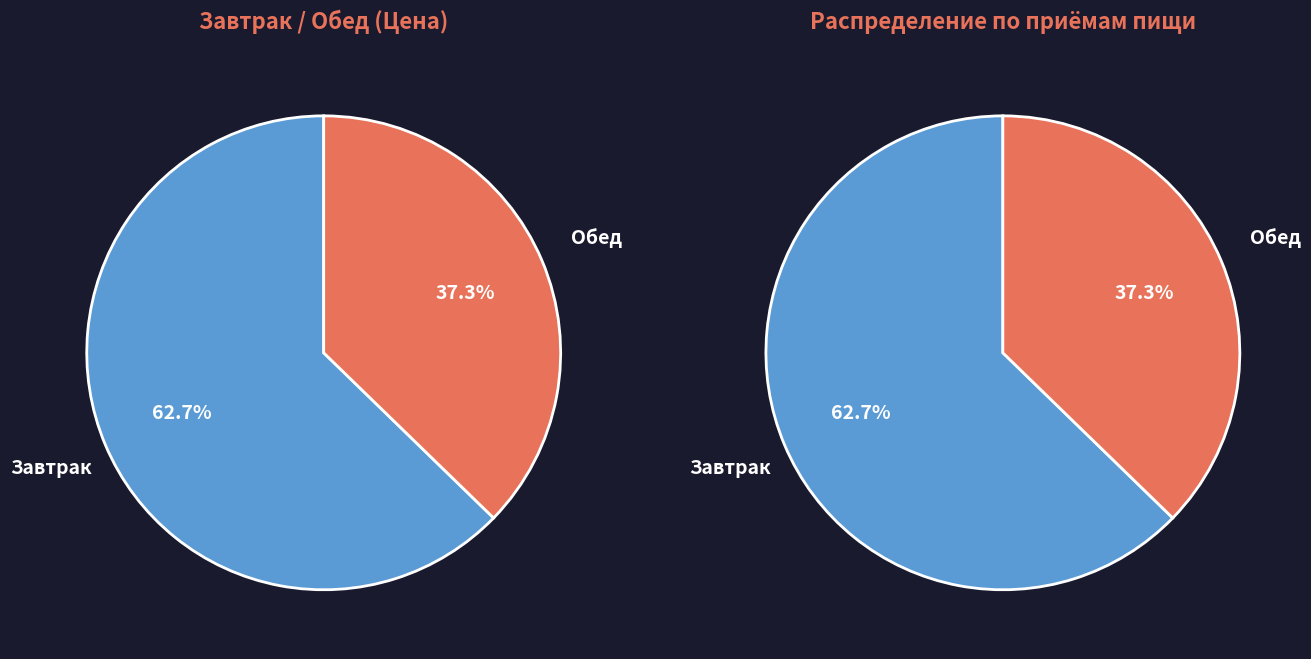

Rank the categories by value from highest to lowest.

Завтрак, Обед